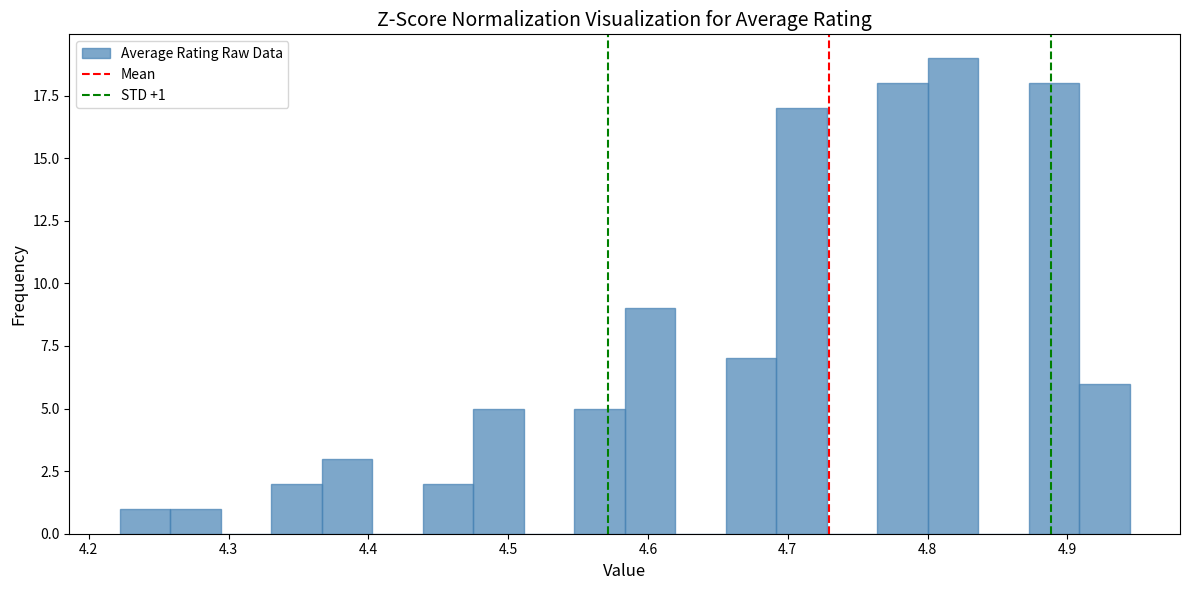

Read against the x-axis, roughly where is the centre of the tallest bar?

4.82